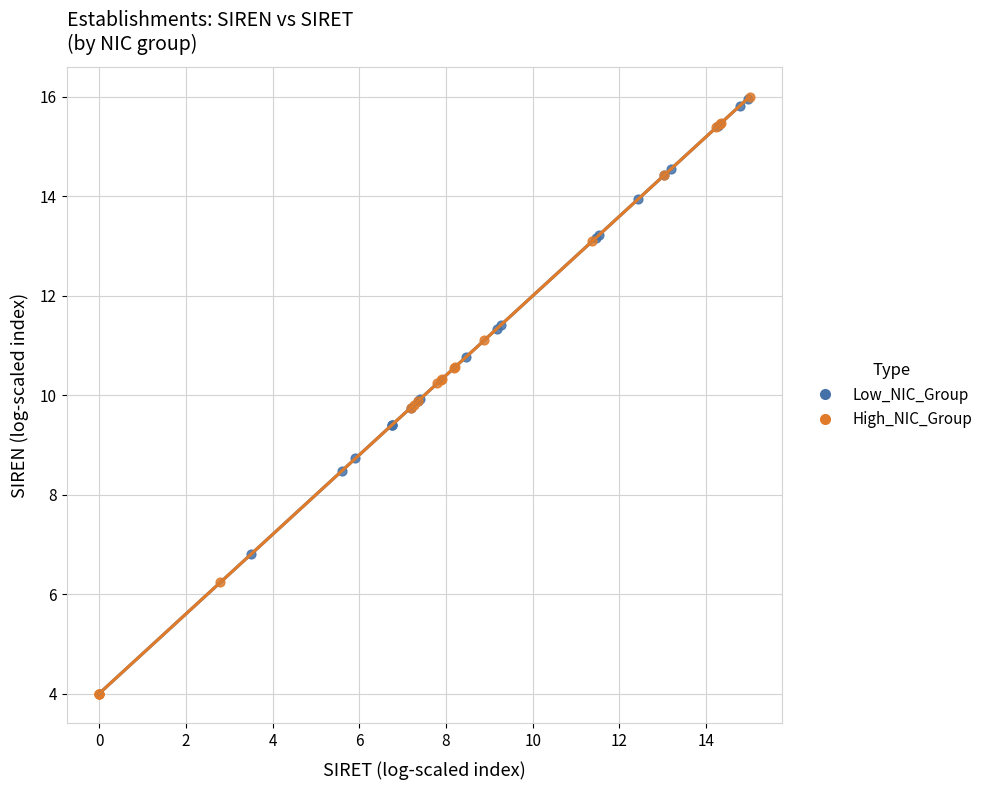

Which series has the largest Y range (max minus min)?

High_NIC_Group